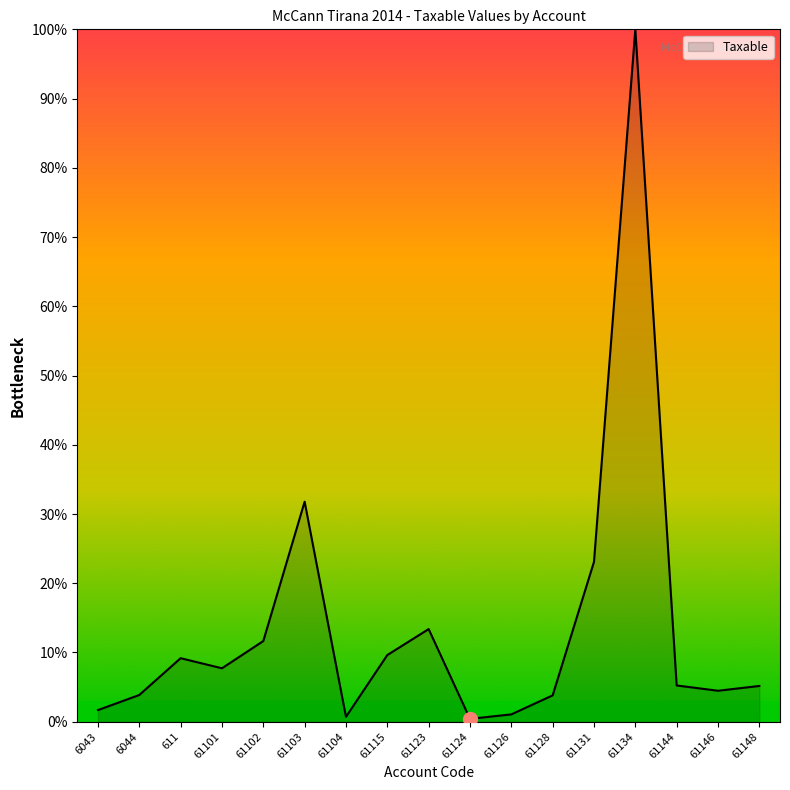

At which label is the value closest to 50?

61103